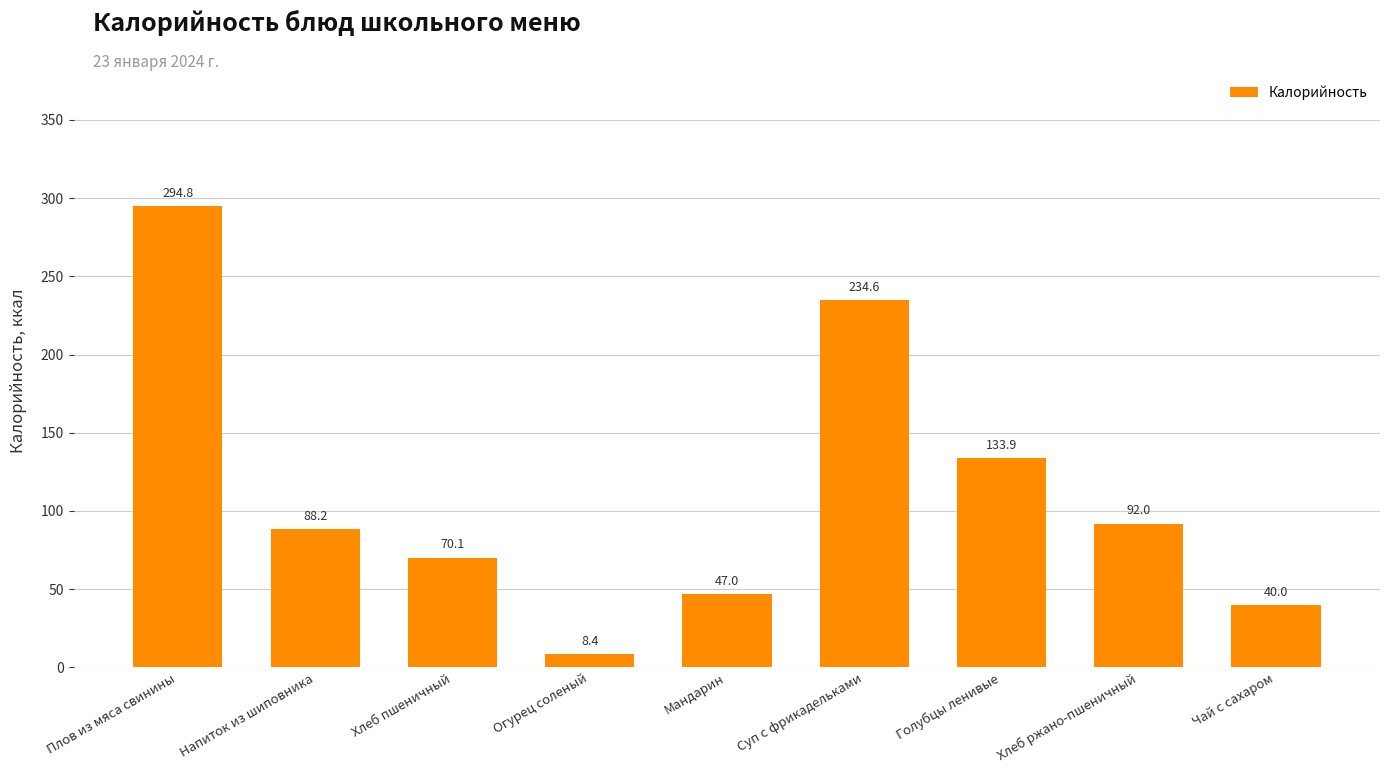

Rank the categories by value from lowest to highest.

Огурец соленый, Чай с сахаром, Мандарин, Хлеб пшеничный, Напиток из шиповника, Хлеб ржано-пшеничный, Голубцы ленивые, Суп с фрикадельками, Плов из мяса свинины